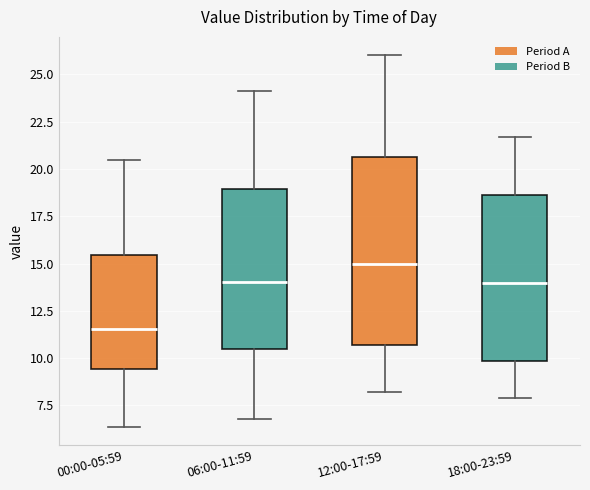

Reading left to right, transcribe this box plot: for each box, give where its median line is, the range the box spans, and where its two whiskers end, as read against the y-axis. The values are not printed on the chart, so give them approximately, as read against the axis.

00:00-05:59: median 11.5, box 9.5 to 15.5, whiskers 6.5 to 20.5
06:00-11:59: median 14.0, box 10.5 to 19.0, whiskers 7.0 to 24.0
12:00-17:59: median 15.0, box 10.5 to 20.5, whiskers 8.0 to 26.0
18:00-23:59: median 14.0, box 10.0 to 18.5, whiskers 8.0 to 21.5